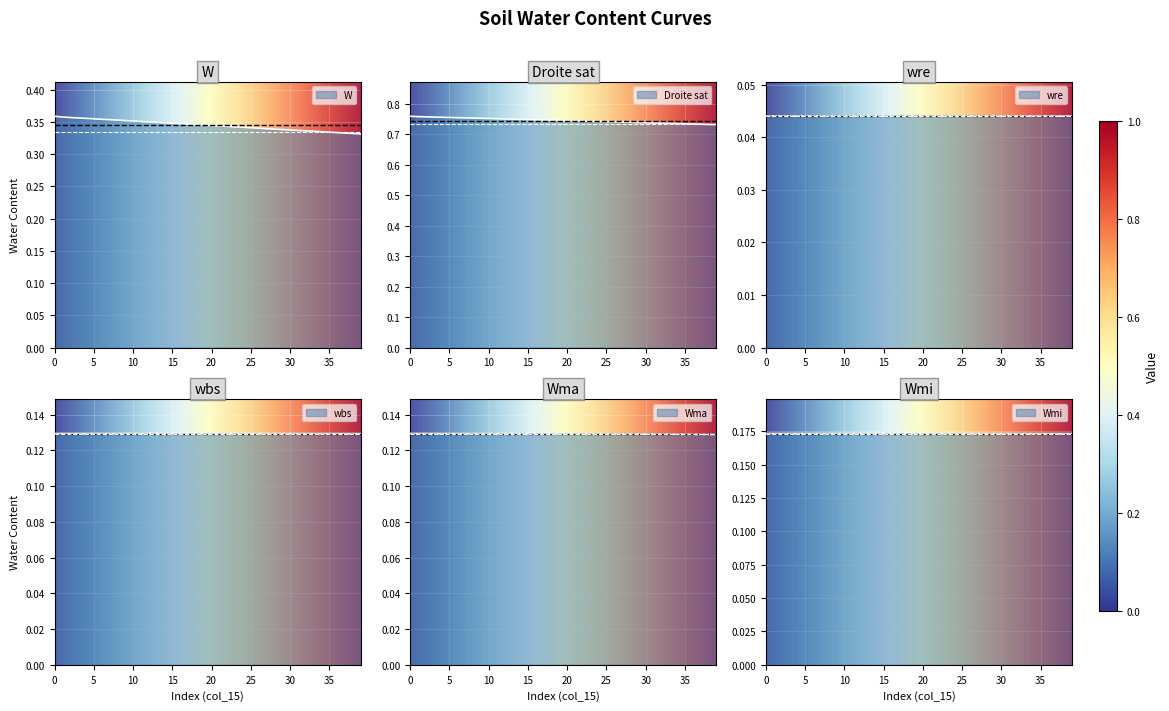

How many lines are shown in the chart?

5